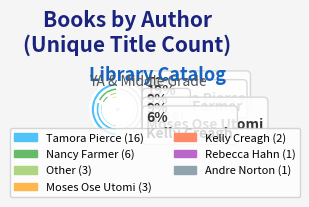

What is the largest slice in the pie chart?

Tamora Pierce